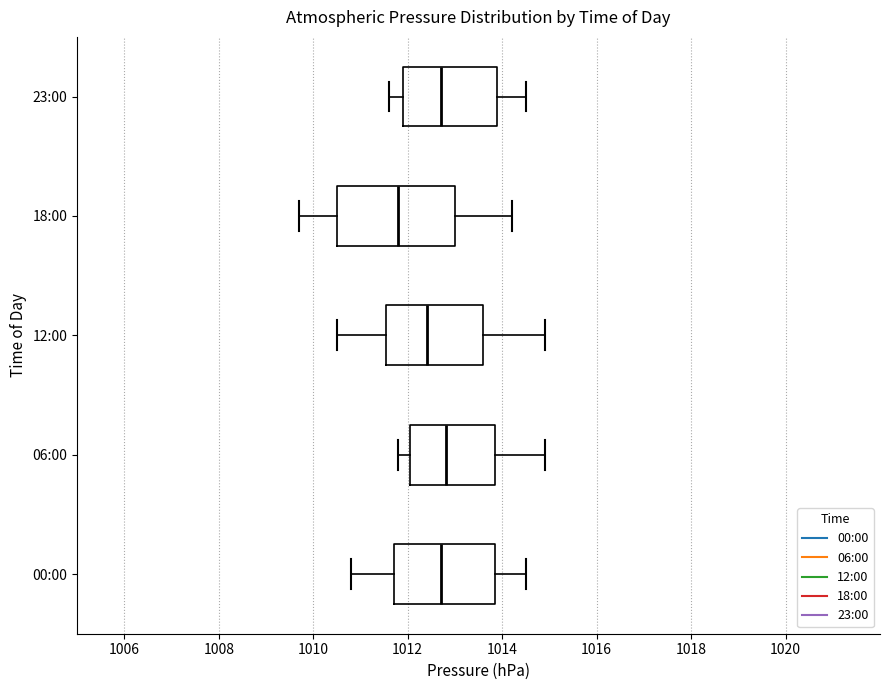

Which box's median line is the furthest to the left?

18:00